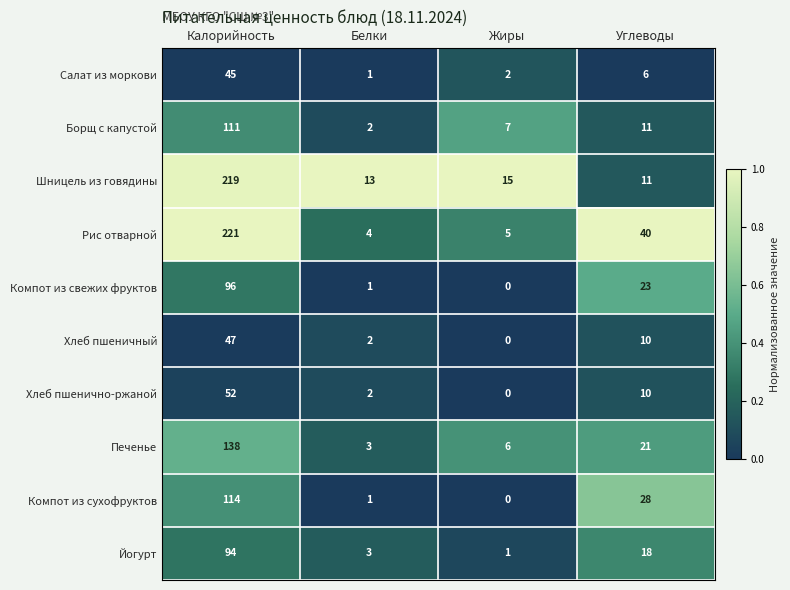

At how many categories does at least one series exceed 0?

4